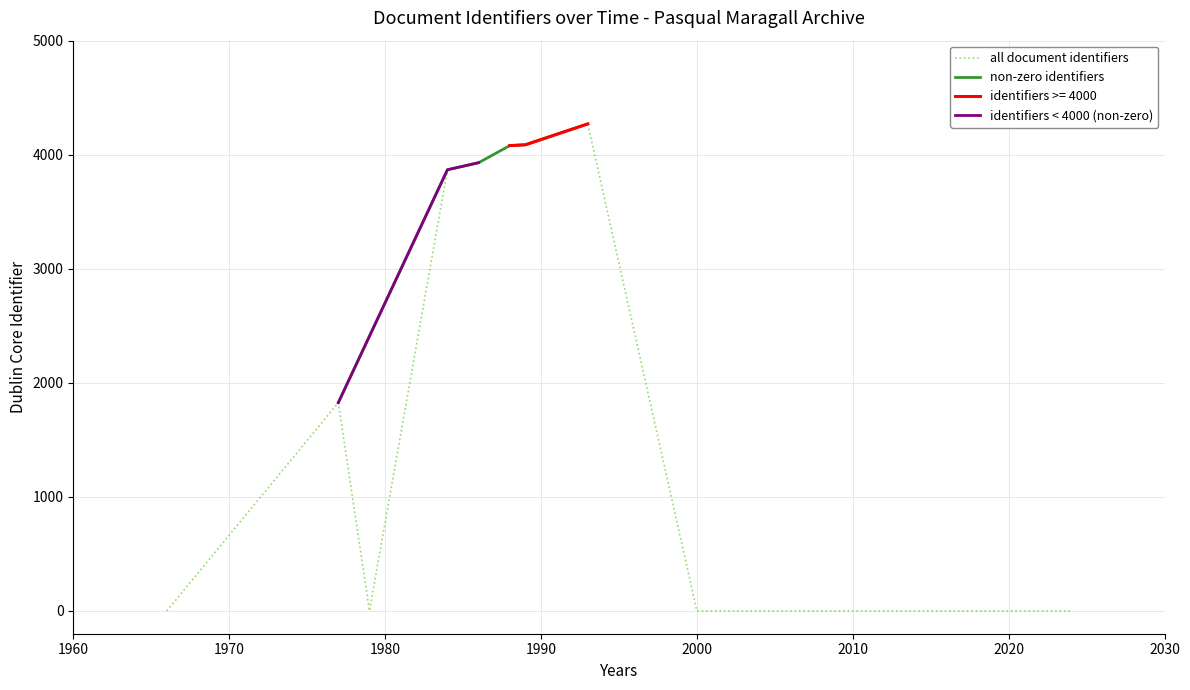

True or false: there are more than 1 points higher than both neighbors.

True